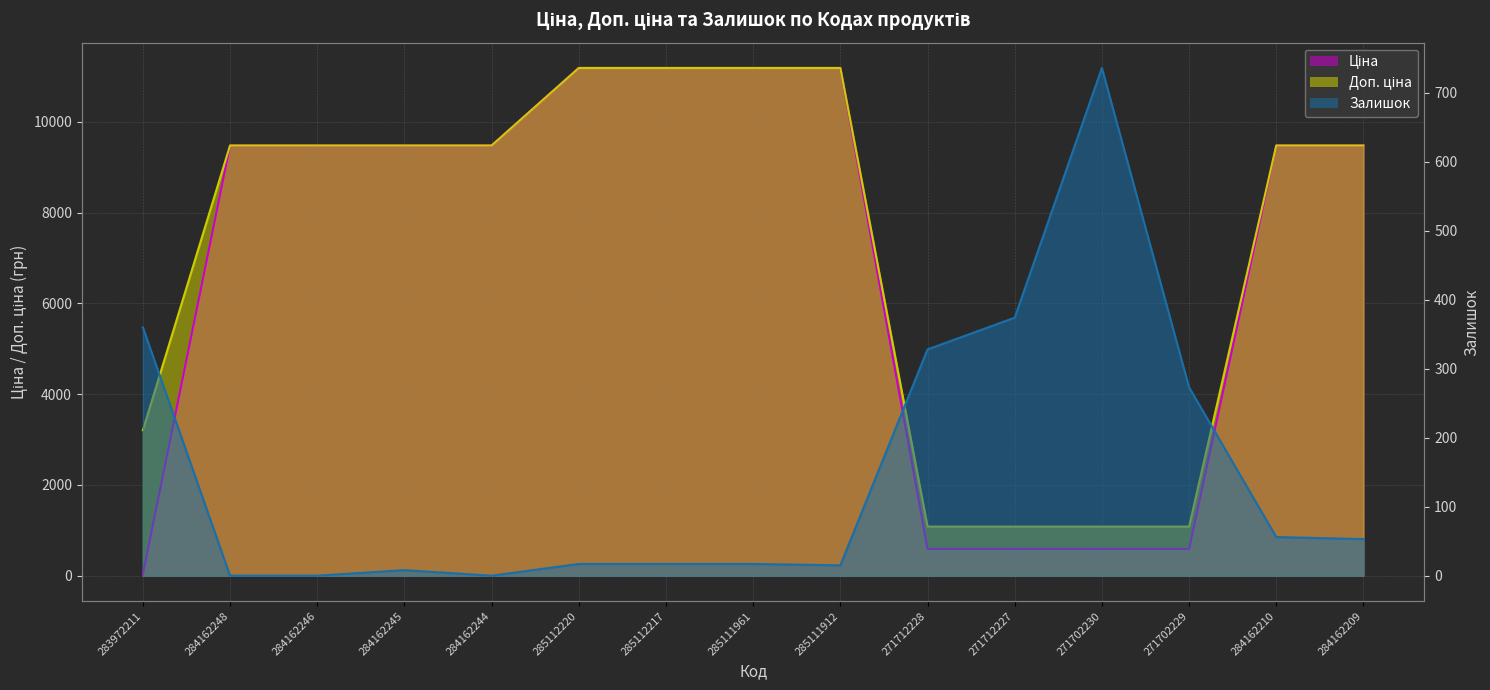

True or false: Ціна and Доп. ціна cross at least once.

False